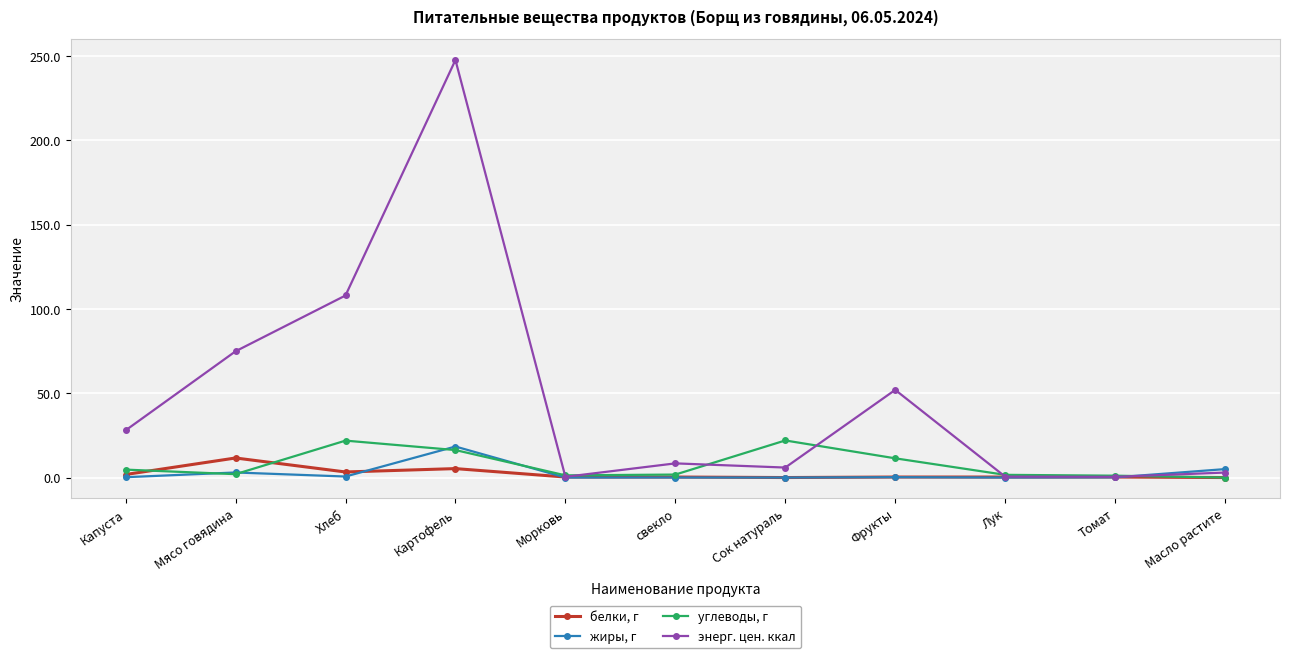

Where is the first local maximum for углеводы, г?

Хлеб